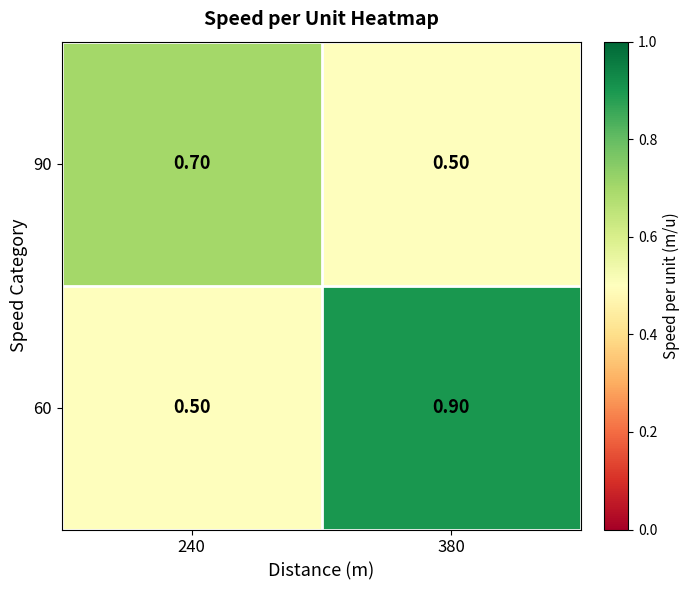

At 240, list the series in order from smallest to largest.

60, 90